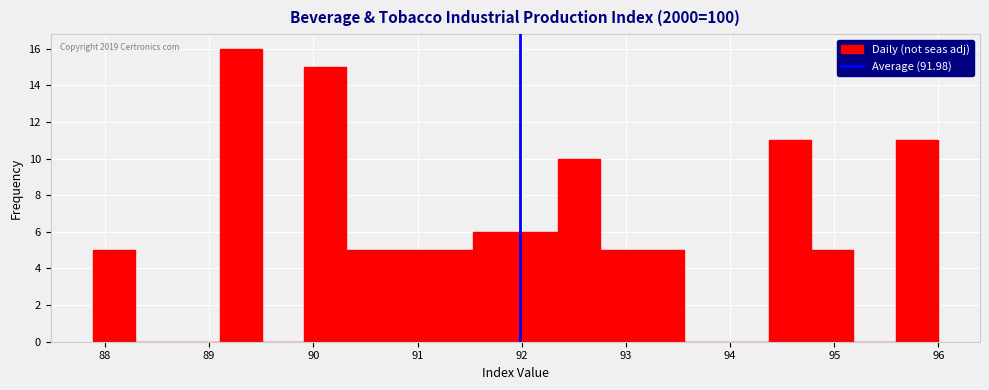

Over which range of the x-axis is the bar tallest?

89.1 to 89.5